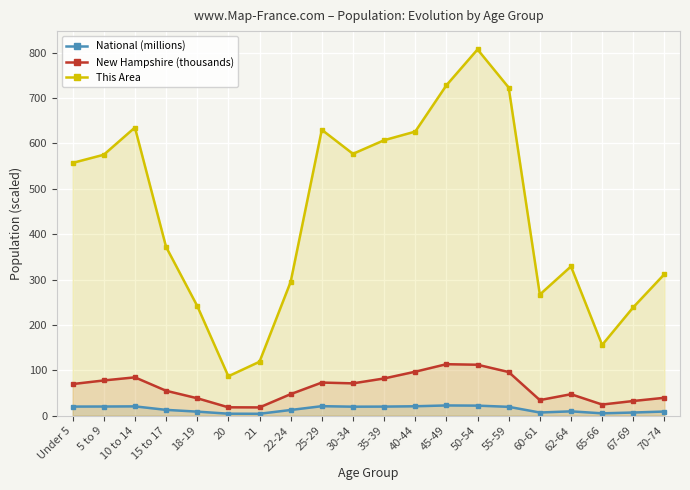

What is the sum of all This Area values?

8883.0